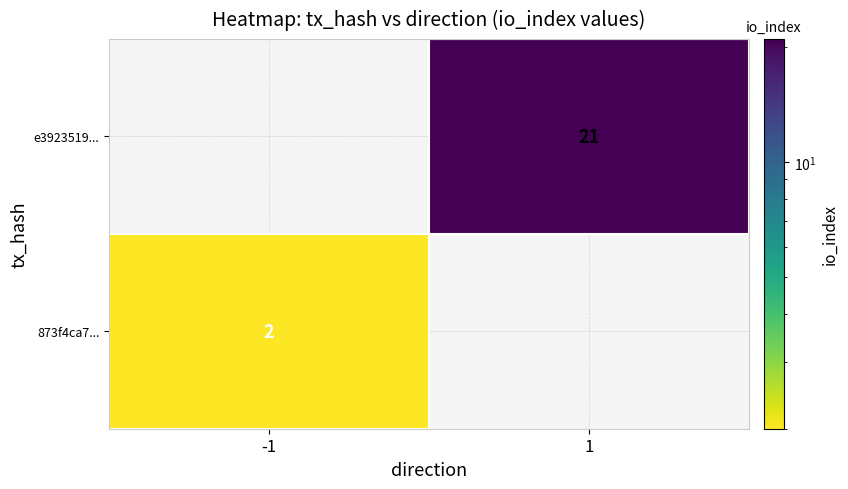

Rank the series at io_index from lowest to highest value.

873f4ca76bee86149ee9b9e73fccf0a33d054d1, e3923519bffc8ef265ad80e5a4290527fe3fcb5